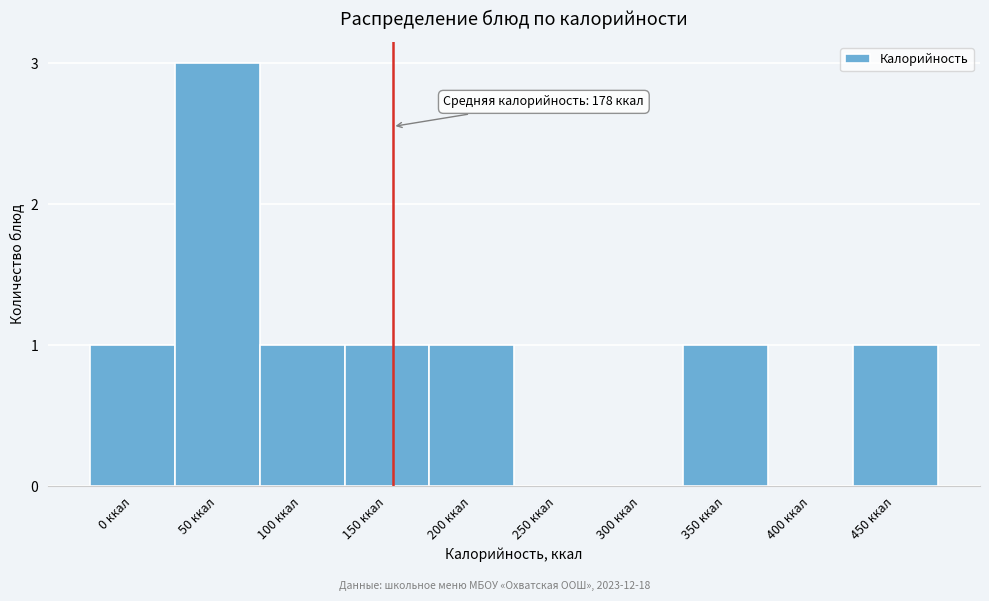

Reading left to right, transcribe all the data shown in this chart.

0 ккал=1	50 ккал=3	100 ккал=1	150 ккал=1	200 ккал=1	250 ккал=0	300 ккал=0	350 ккал=1	400 ккал=0	450 ккал=1